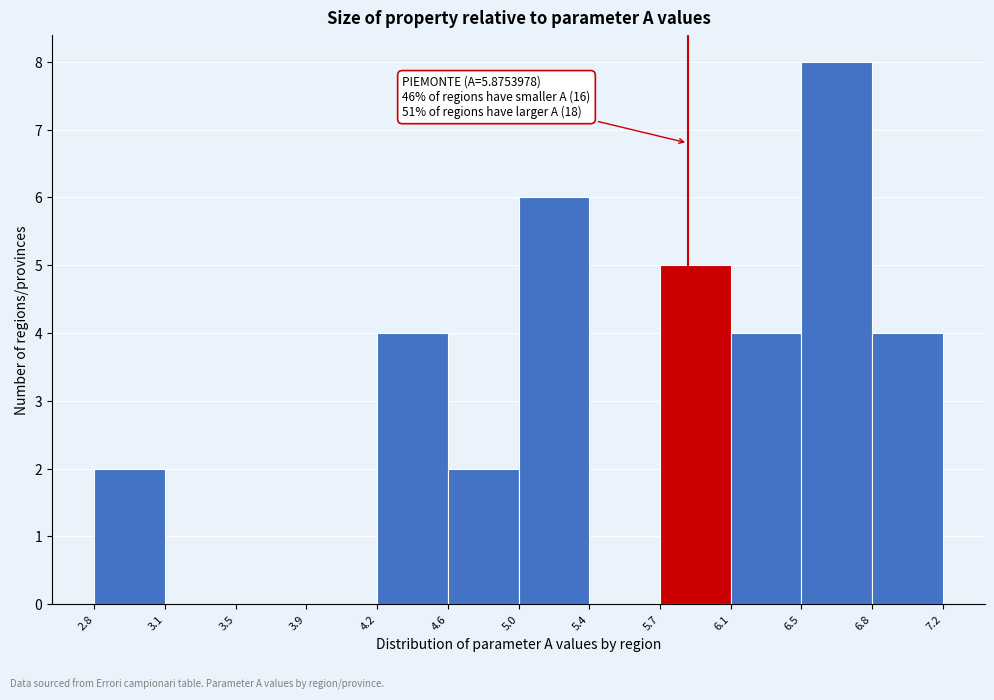

Which range on the x-axis has the tallest bar?

6.5 to 6.8